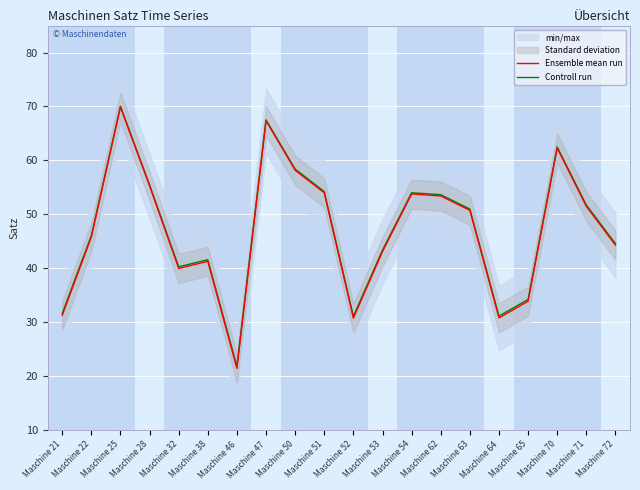

What are all the series names shown in the legend?

Ensemble mean run, Controll run